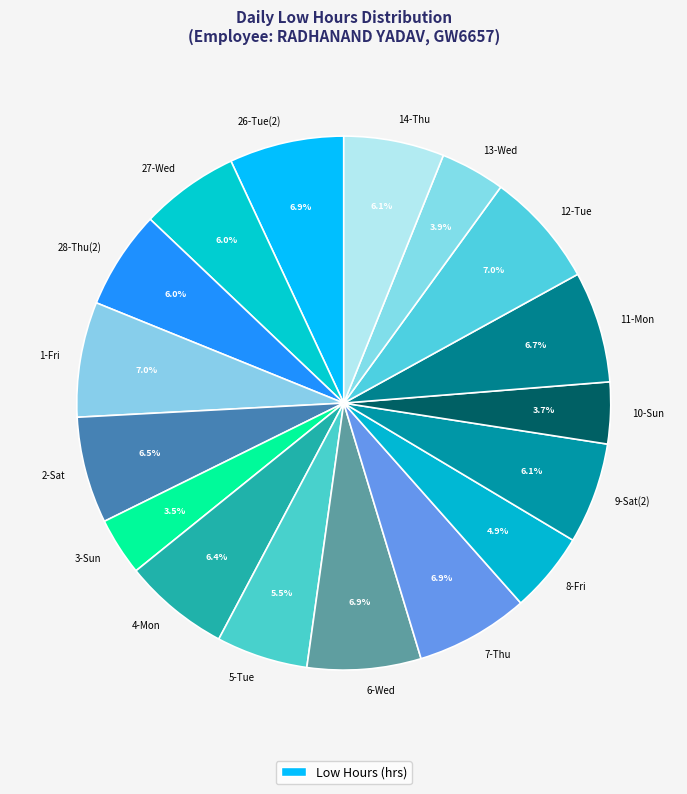

Is there any slice that represents more than half of the pie?

No